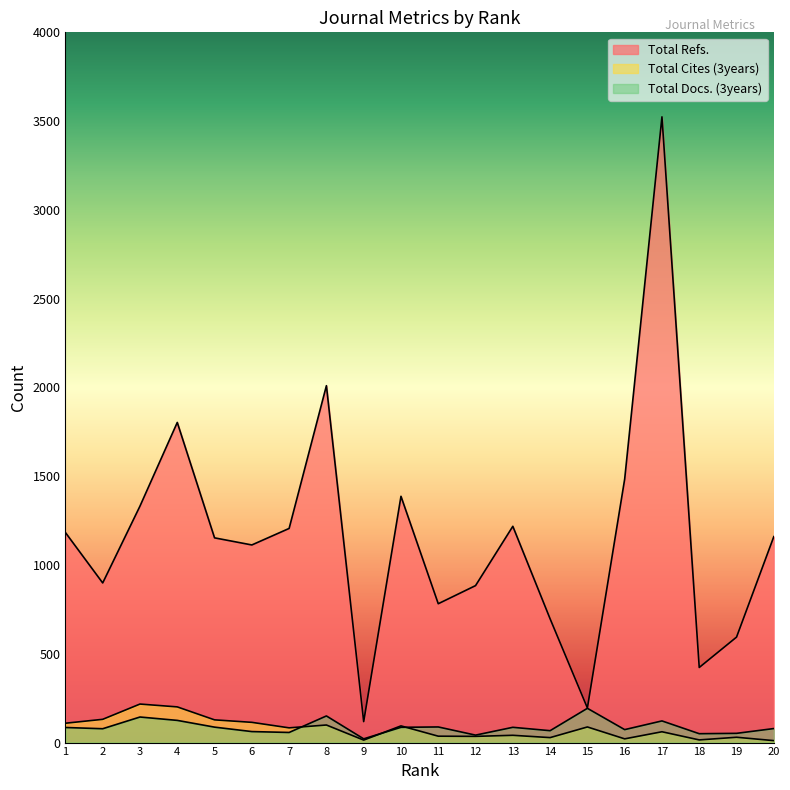

Is the value of Total Refs. at 16 greater than the value of Total Docs. (3years) at 5?

Yes